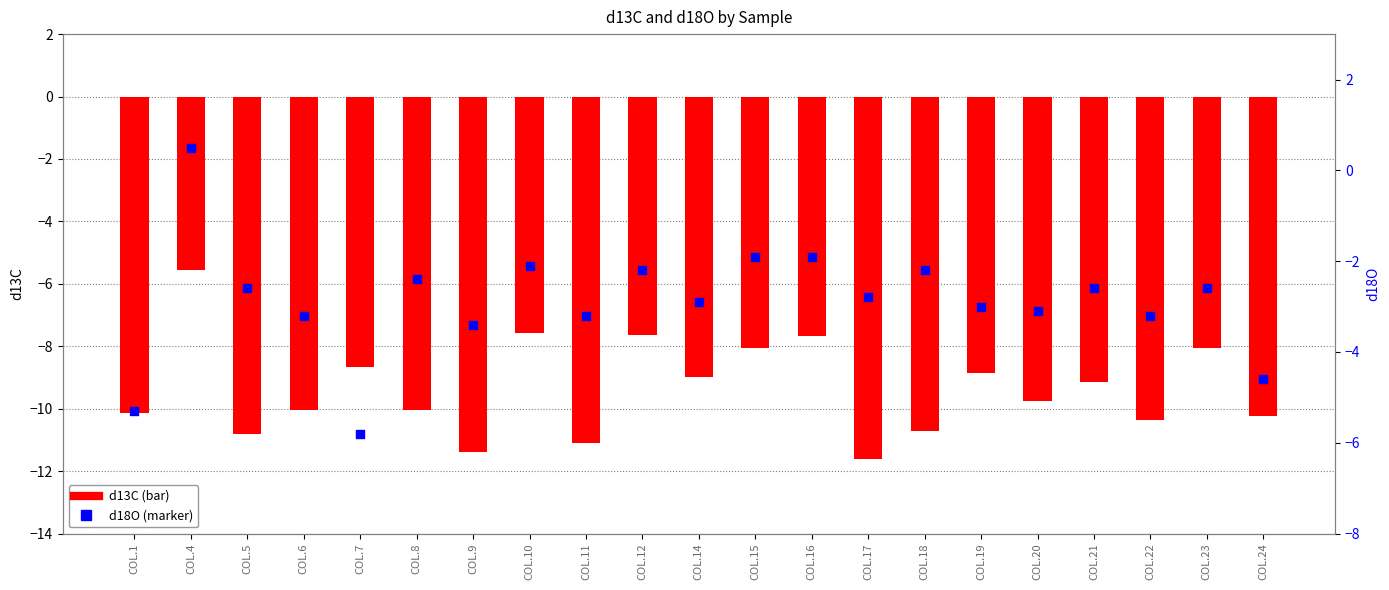

At how many categories does at least one series exceed -5?

19